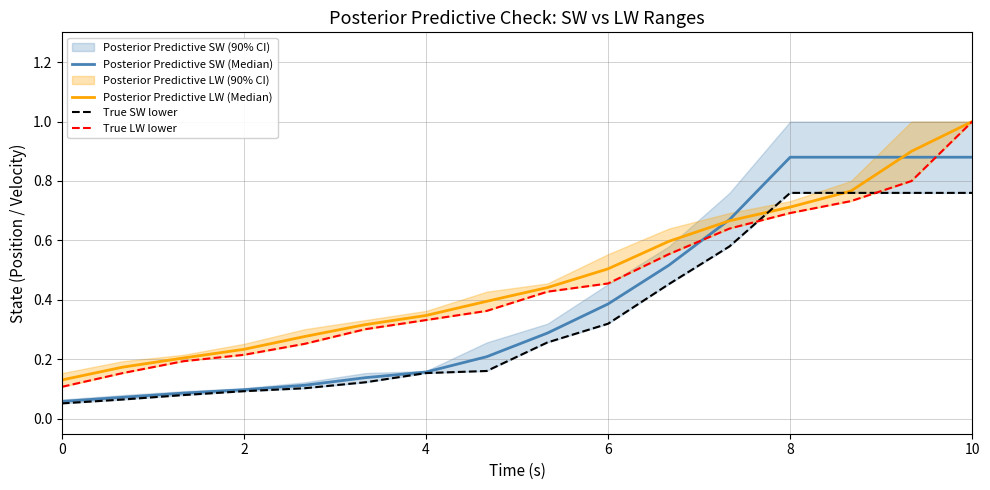

True or false: True LW lower has more than 2 points higher than both neighbors.

False